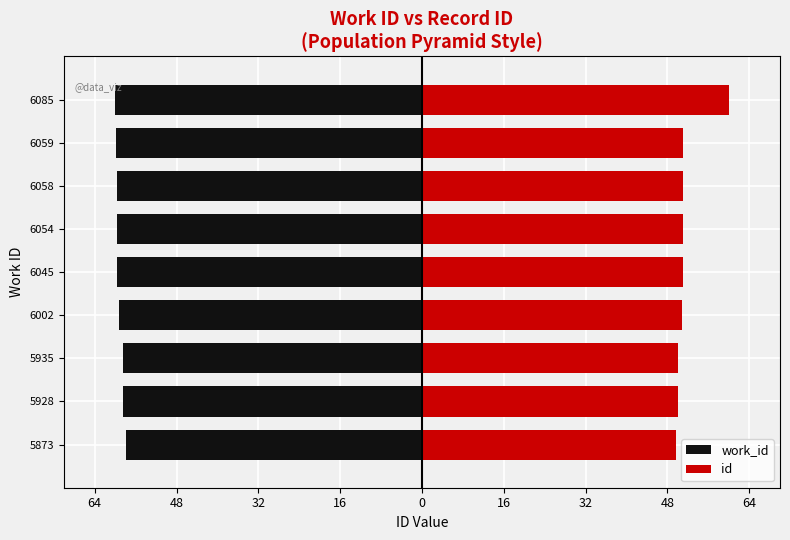

Reading left to right, extract all data points from this chart.

work_id: -57.9	-58.5	-58.5	-59.2	-59.6	-59.7	-59.7	-59.7	-60.0
id: 49.7	50.1	50.1	50.7	51.0	51.0	51.0	51.0	60.0